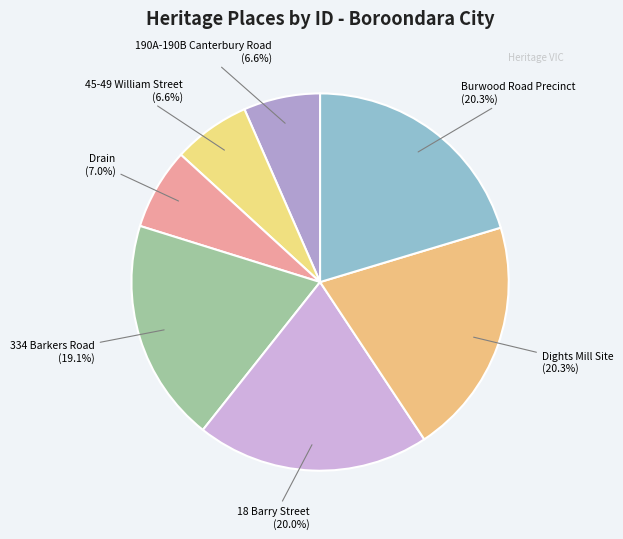

To the nearest percent, what is the difference between the largest and smallest slice percentages?

14%